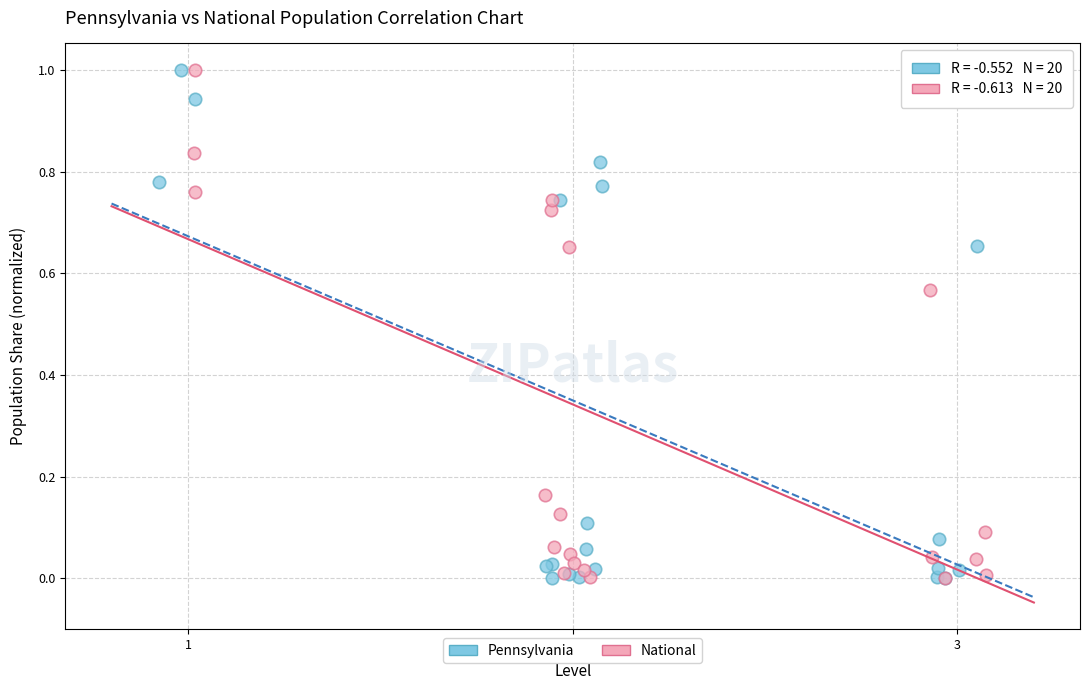

What are all the series names shown in the legend?

Pennsylvania, National